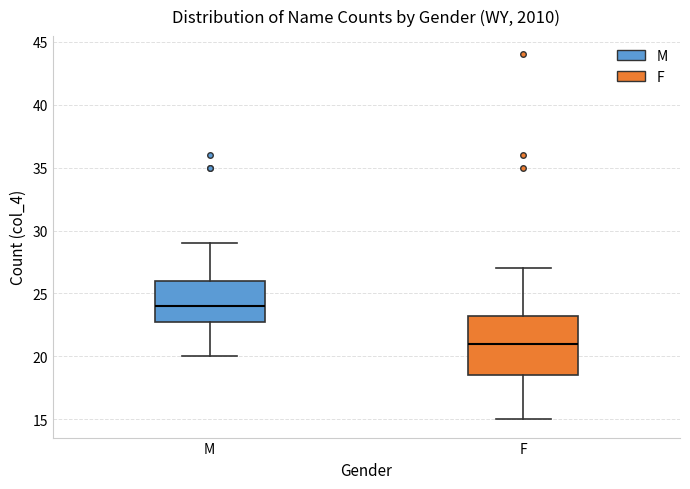

Which box's median line is the lowest?

F